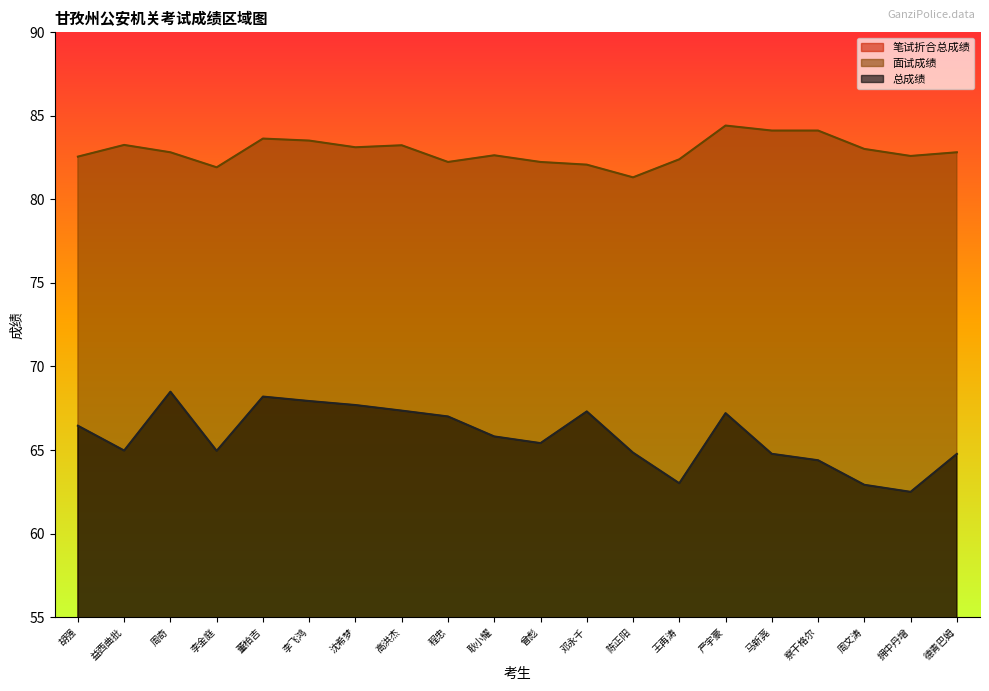

Count the number of categories in the chart.

20